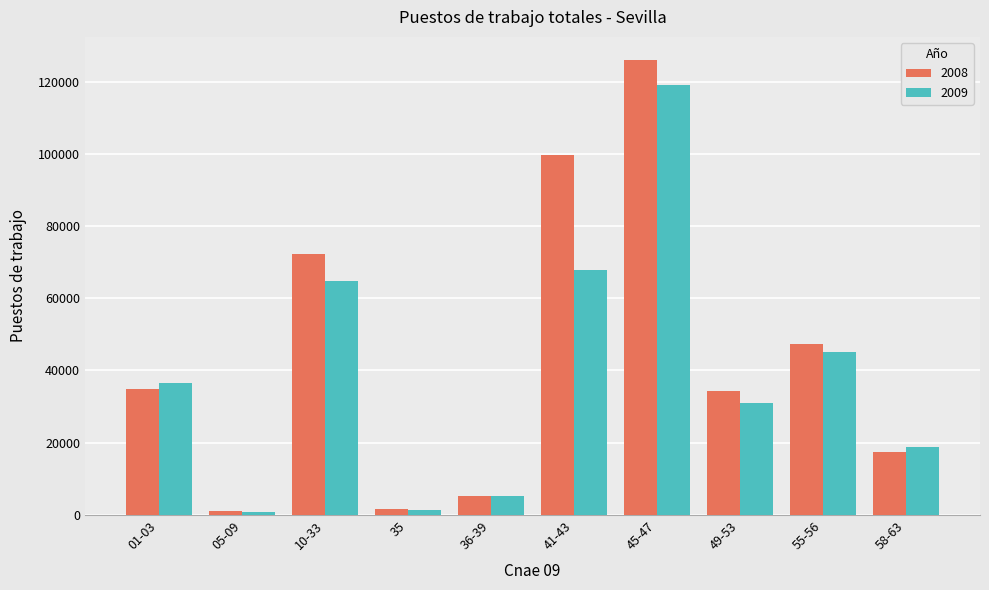

Which series has the largest total across all categories?

2008